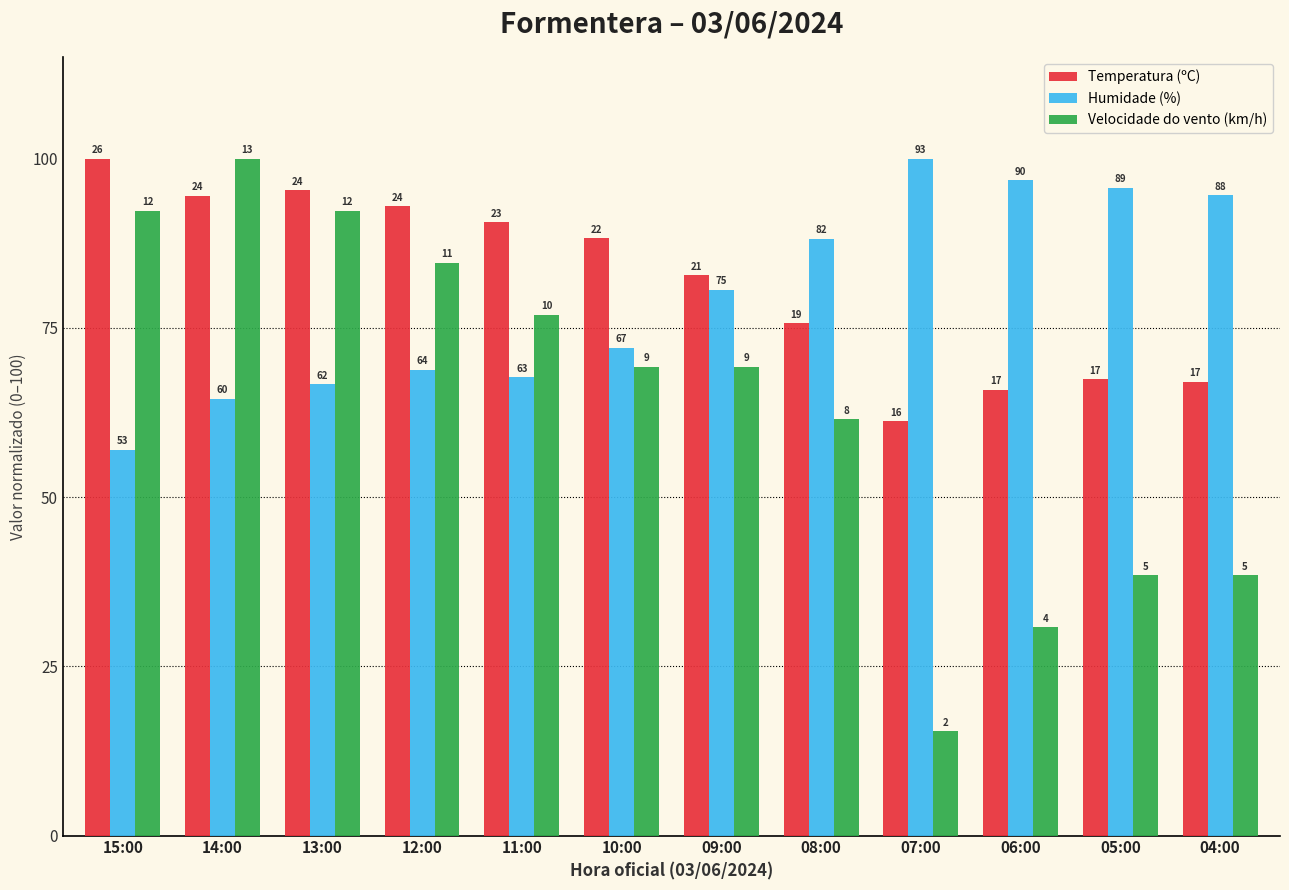

Is it true that Humidade (%) equals 106.1 at 10:00?

False